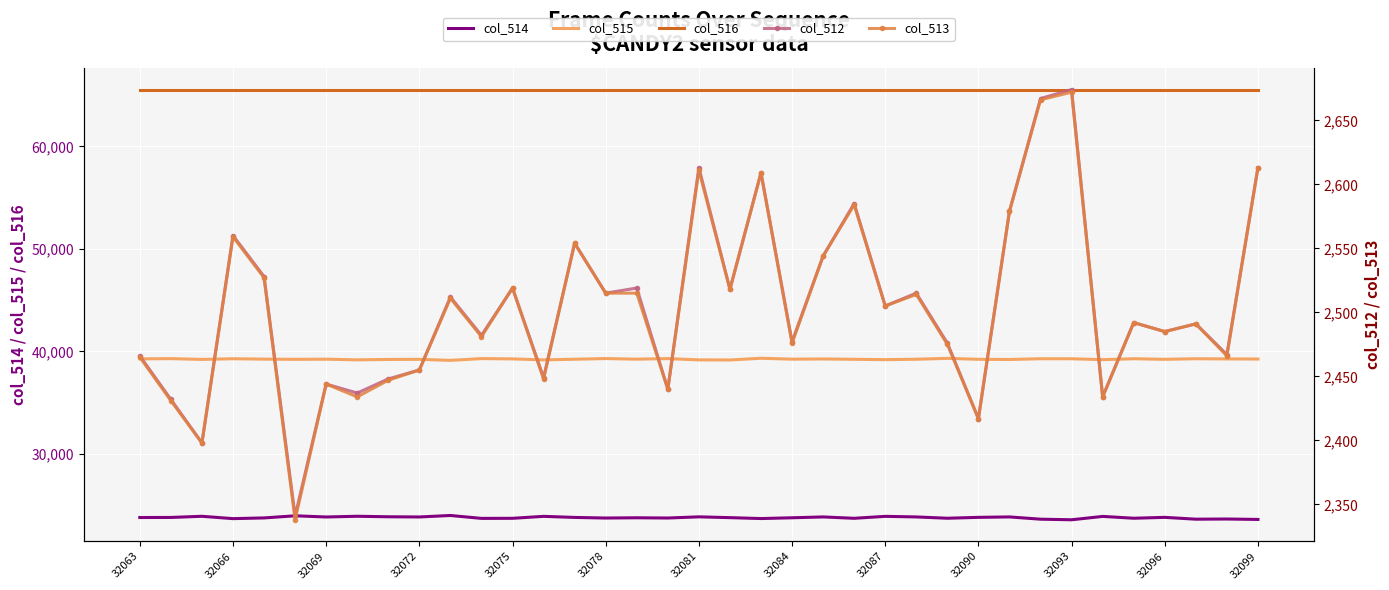

The col_515 series shows 17202 at 35. True or false?

False